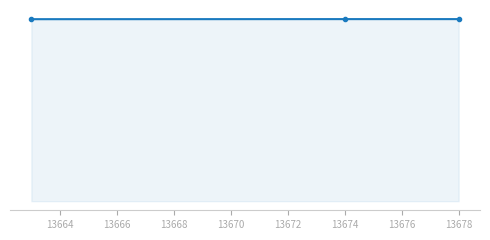

What is the smallest value displayed?

5082